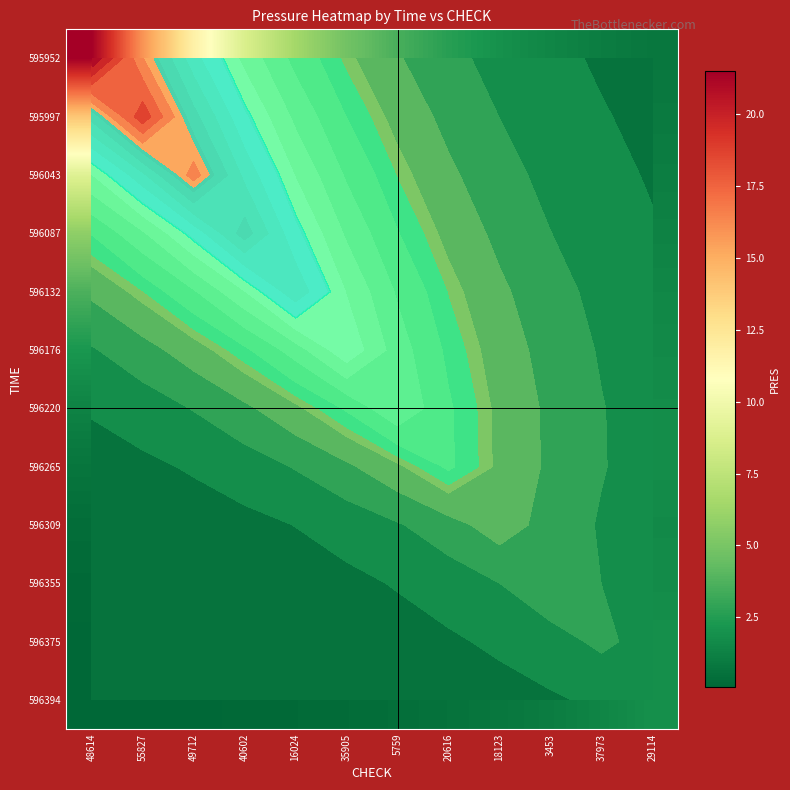

At which category is the sum across all series the highest?

49712